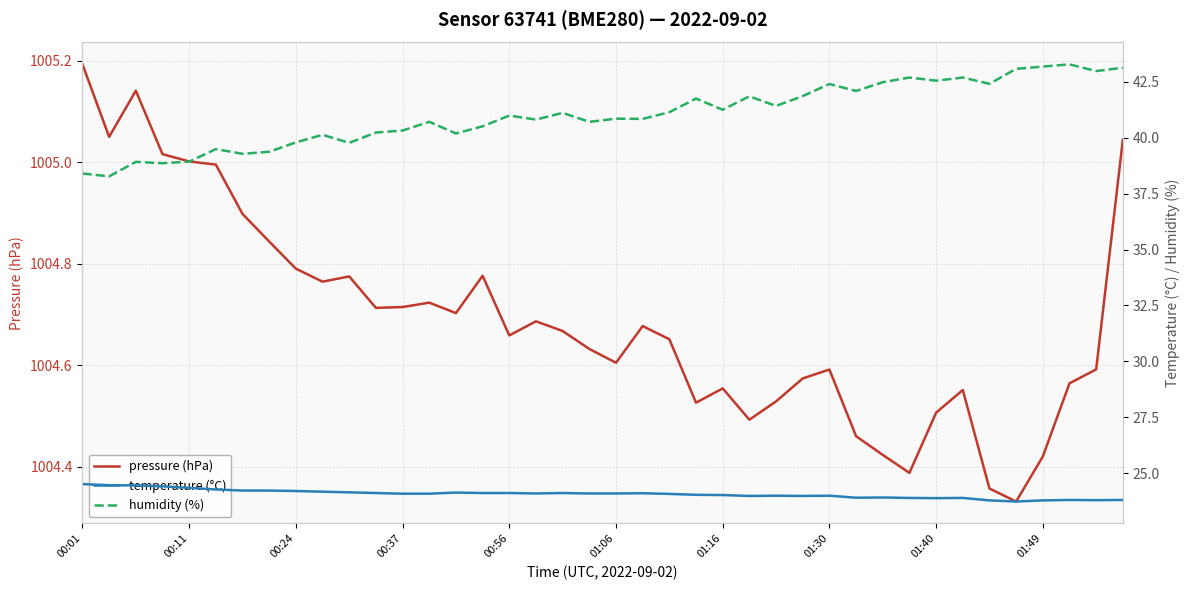

Which category has the highest value in the pressure (hPa) series?

00:01